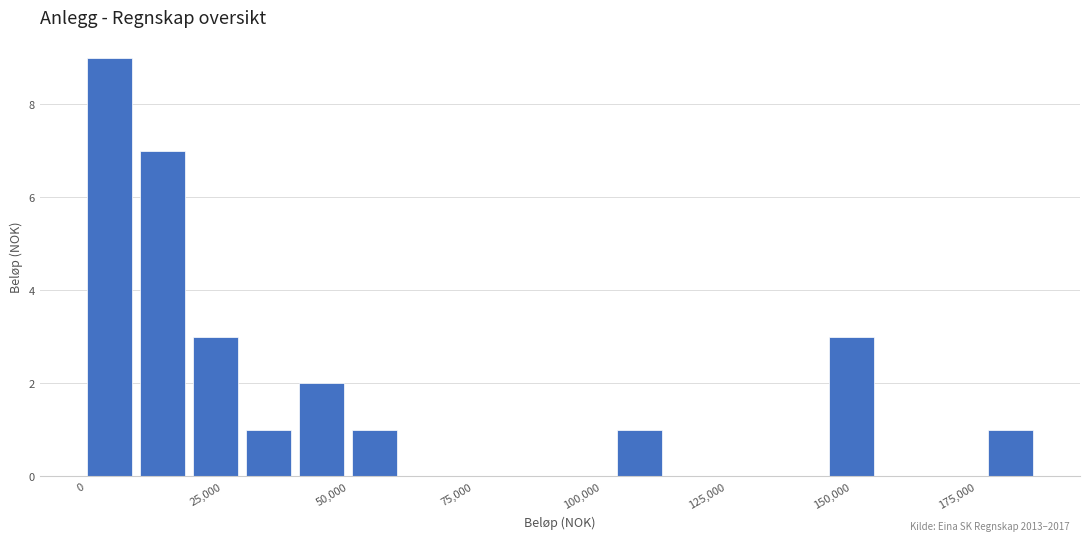

Read against the x-axis, roughly where is the centre of the tallest bar?

5000